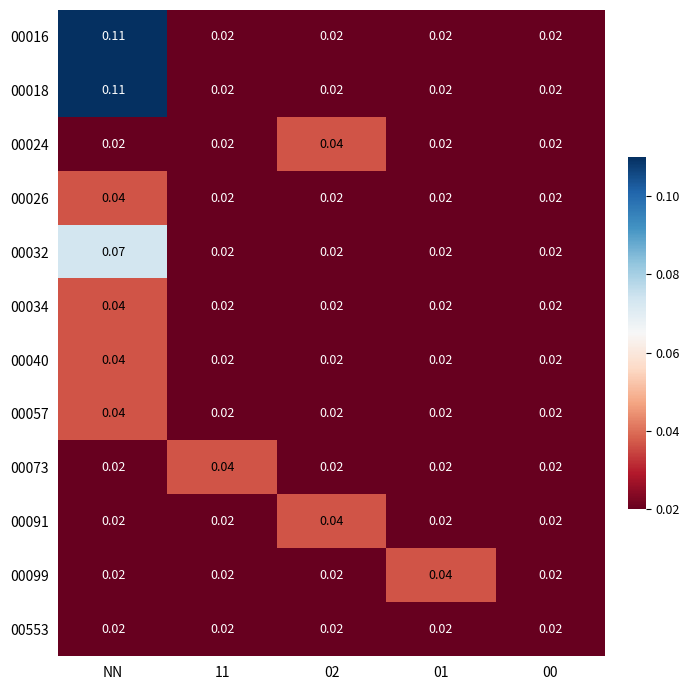

How many categories are shown in the chart?

5